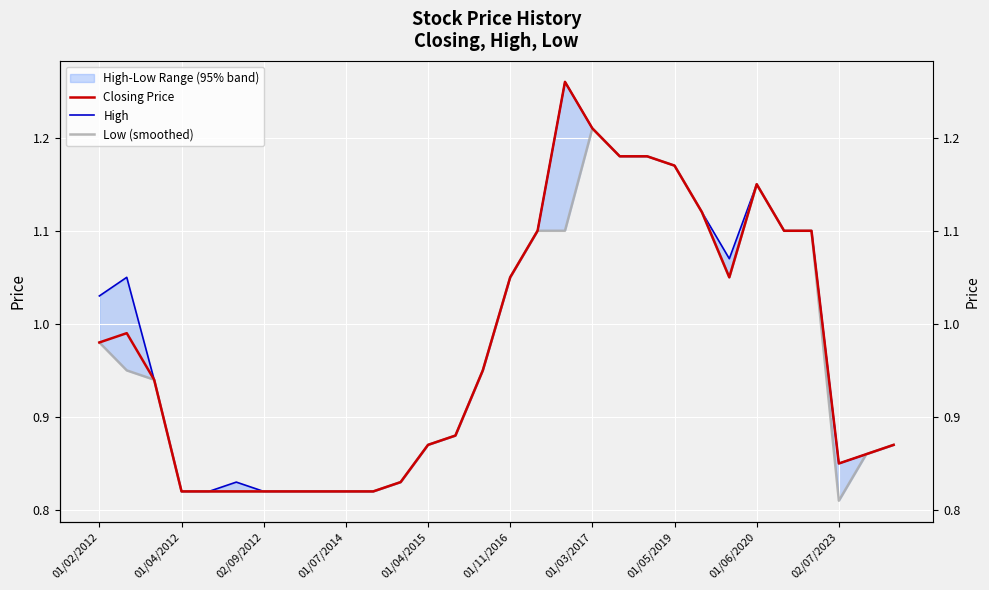

What is the minimum value shown in the chart?

0.8